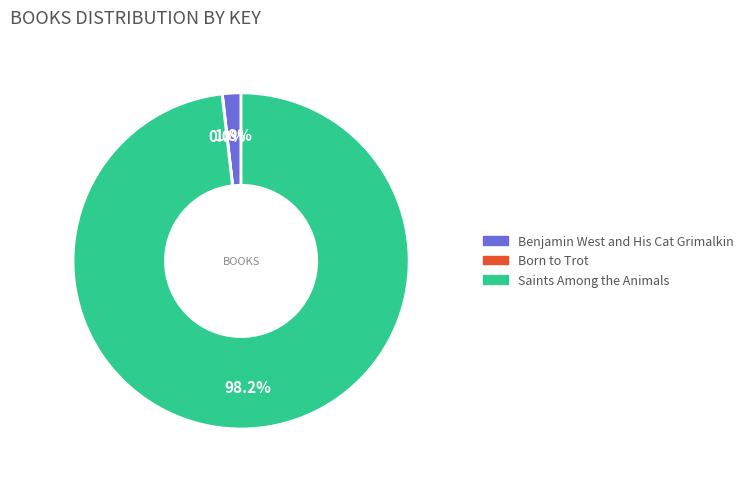

To the nearest percent, what is the difference between the largest and smallest slice percentages?

98%